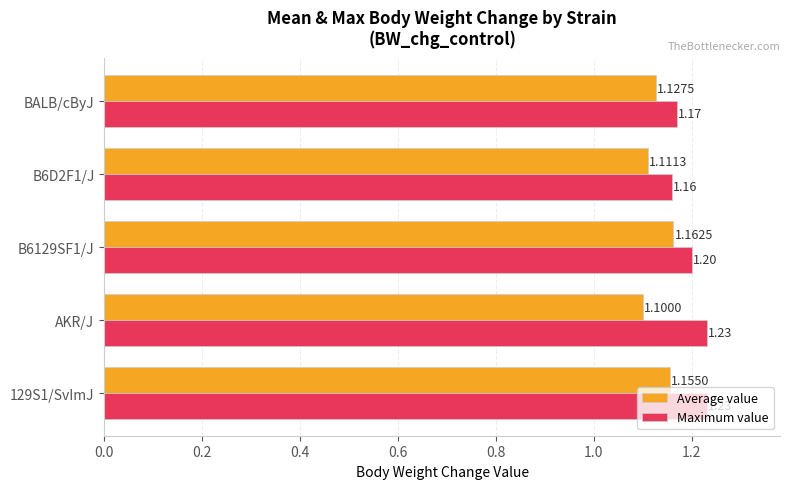

Count the number of categories in the chart.

5